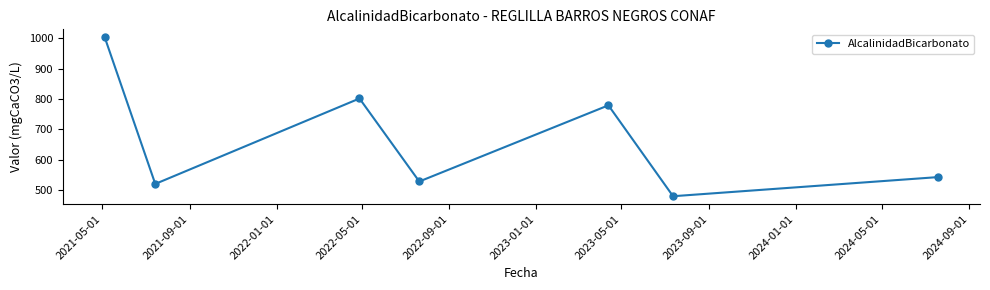

What is the value of the 2nd point from the left?

520.0